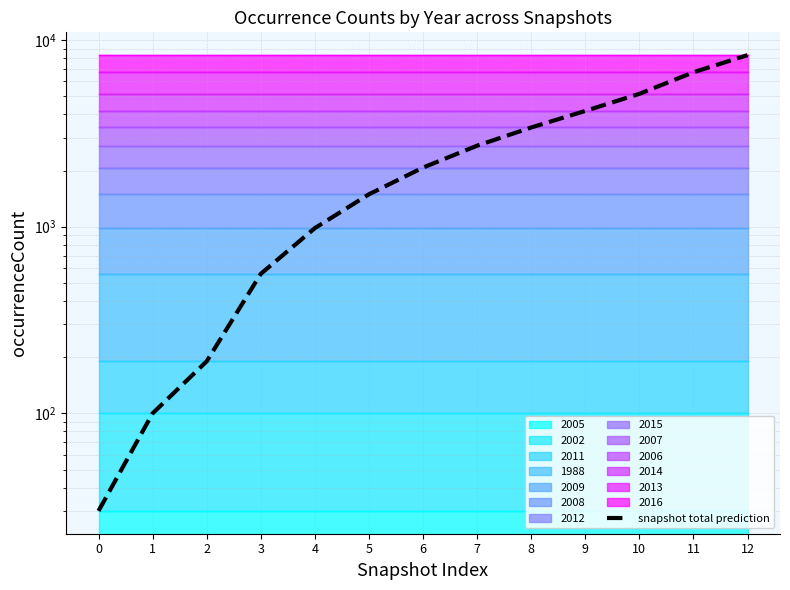

Is it true that the value at 0 is 30?

True